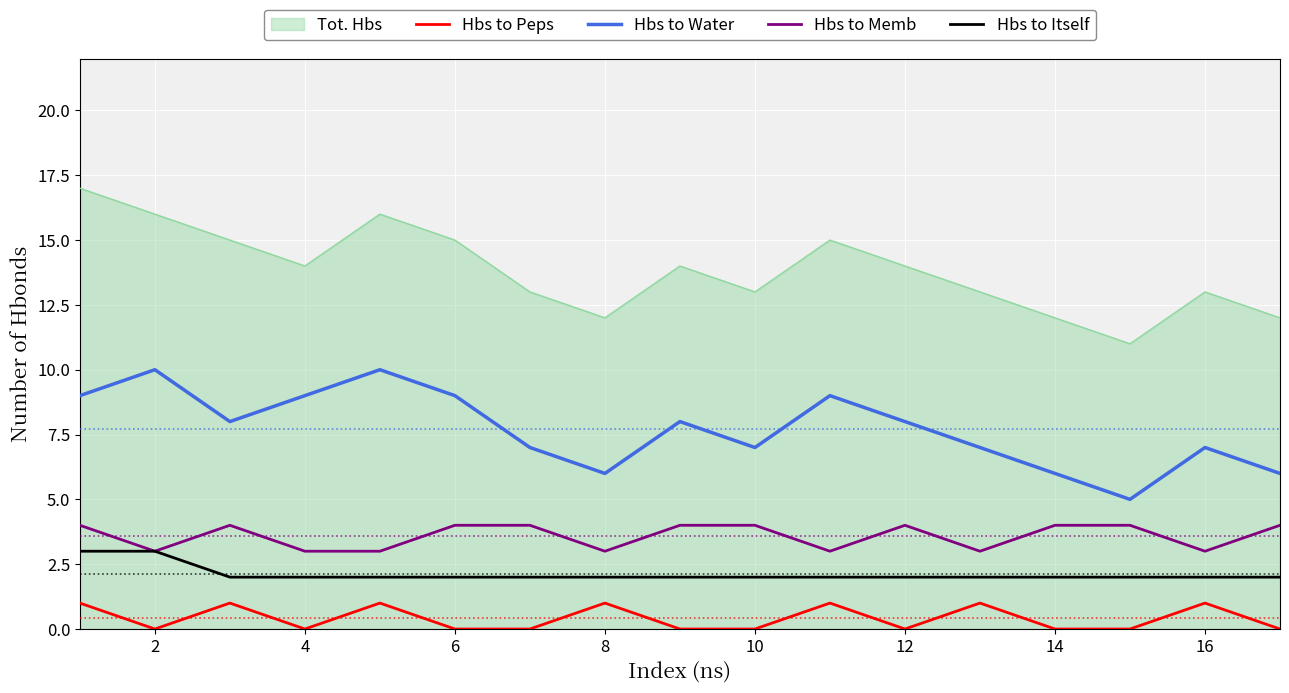

Which series has the largest total across all categories?

Tot. Hbs